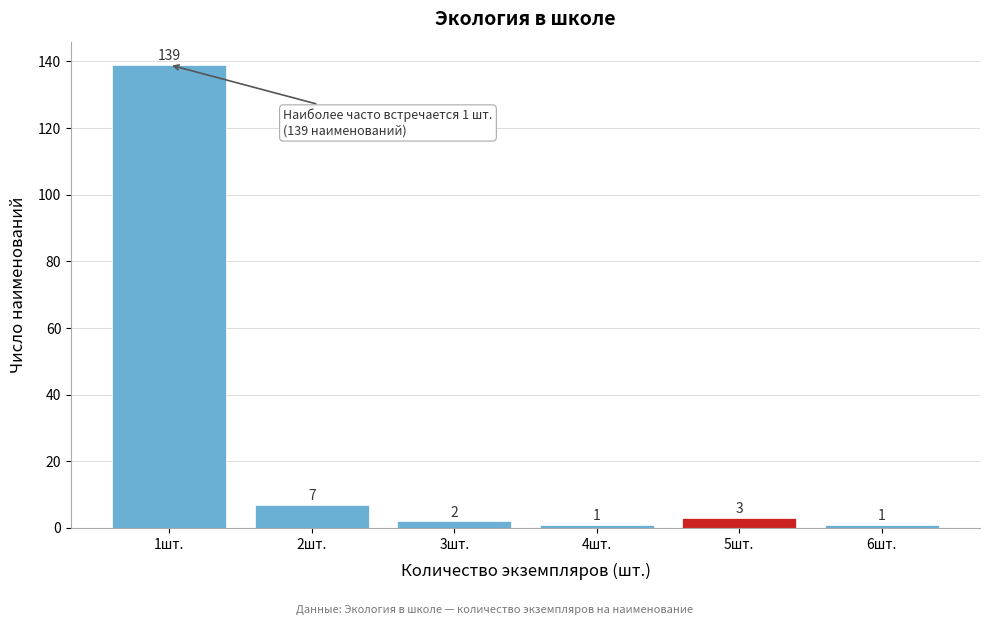

Reading left to right, extract all data points from this chart.

1шт.=139	2шт.=7	3шт.=2	4шт.=1	5шт.=3	6шт.=1